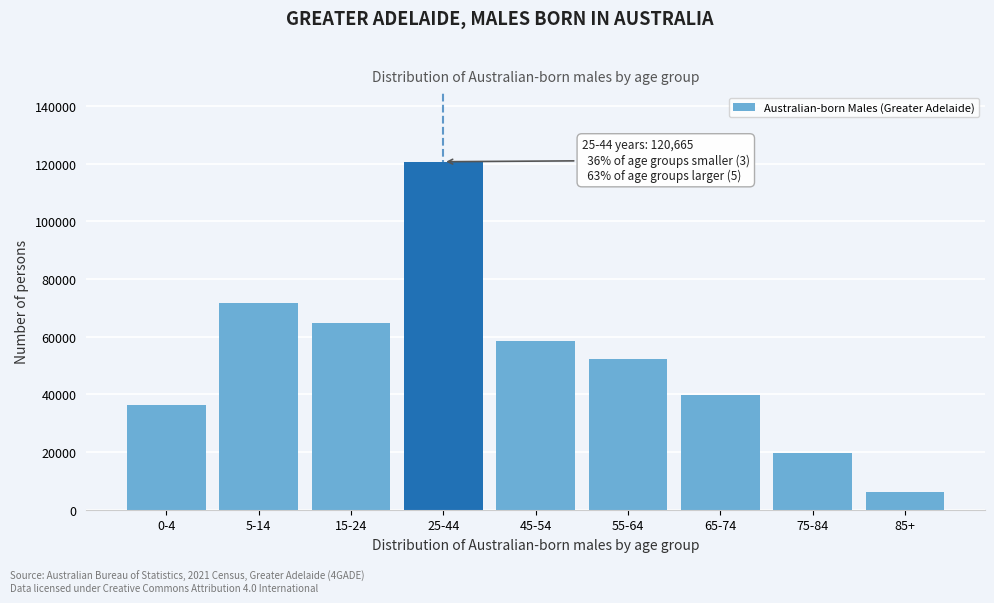

Reading left to right, extract all data points from this chart.

0-4=36382	5-14=71617	15-24=64837	25-44=120665	45-54=58619	55-64=52174	65-74=39693	75-84=19555	85+=6314